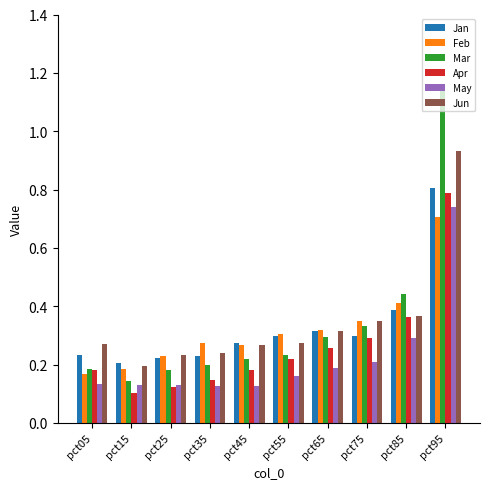

The Jan series shows 0.4 at pct25. True or false?

False